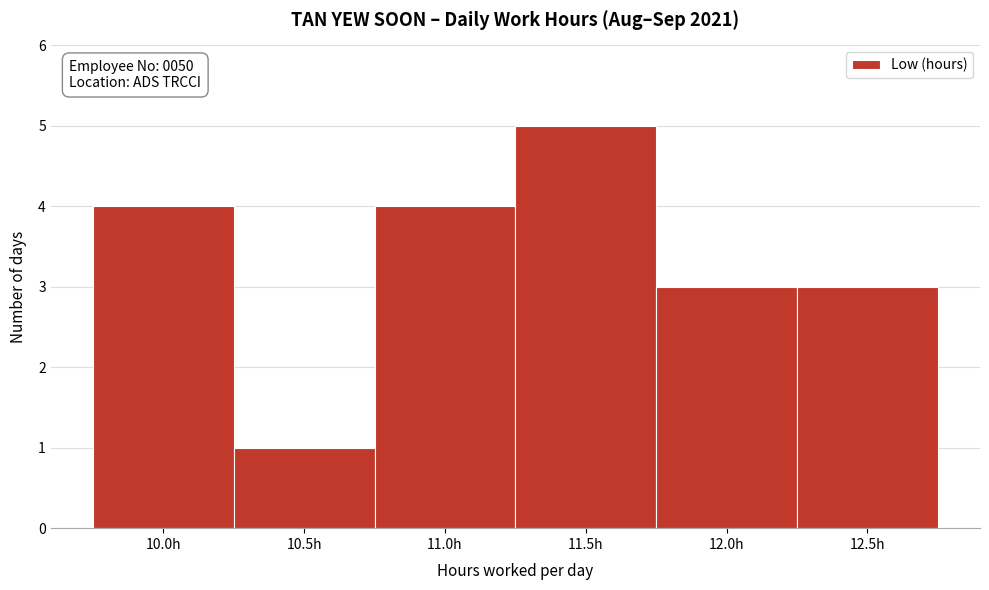

Reading right to left, what are all the values shown in this chart?

3	3	5	4	1	4